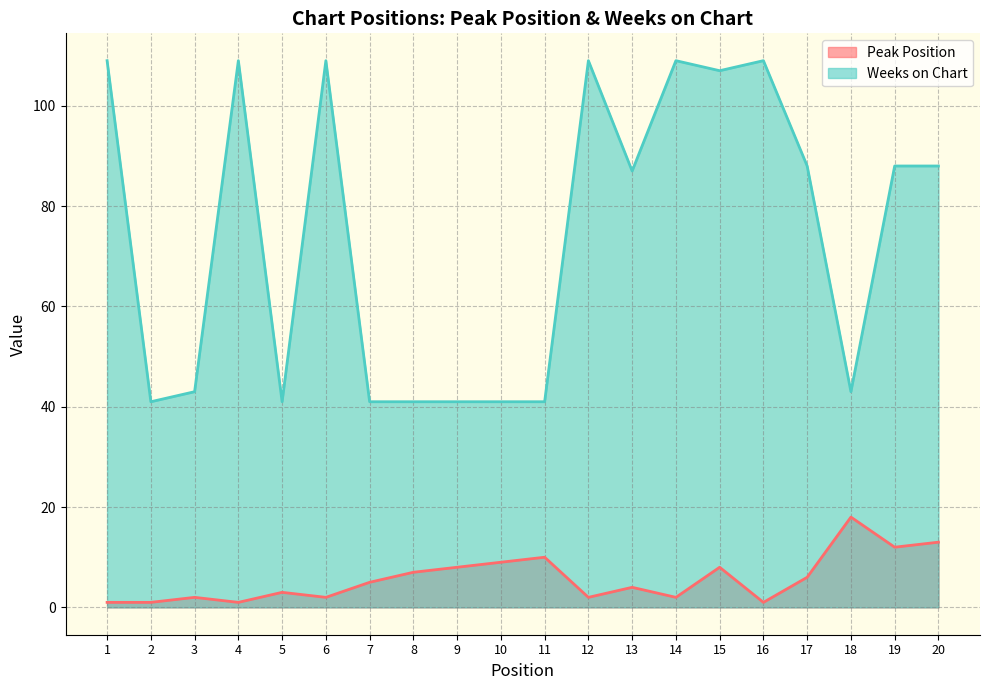

Reading left to right, list all the values displayed in this chart.

Peak Position: 1	1	2	1	3	2	5	7	8	9	10	2	4	2	8	1	6	18	12	13
Weeks on Chart: 109	41	43	109	41	109	41	41	41	41	41	109	87	109	107	109	88	43	88	88